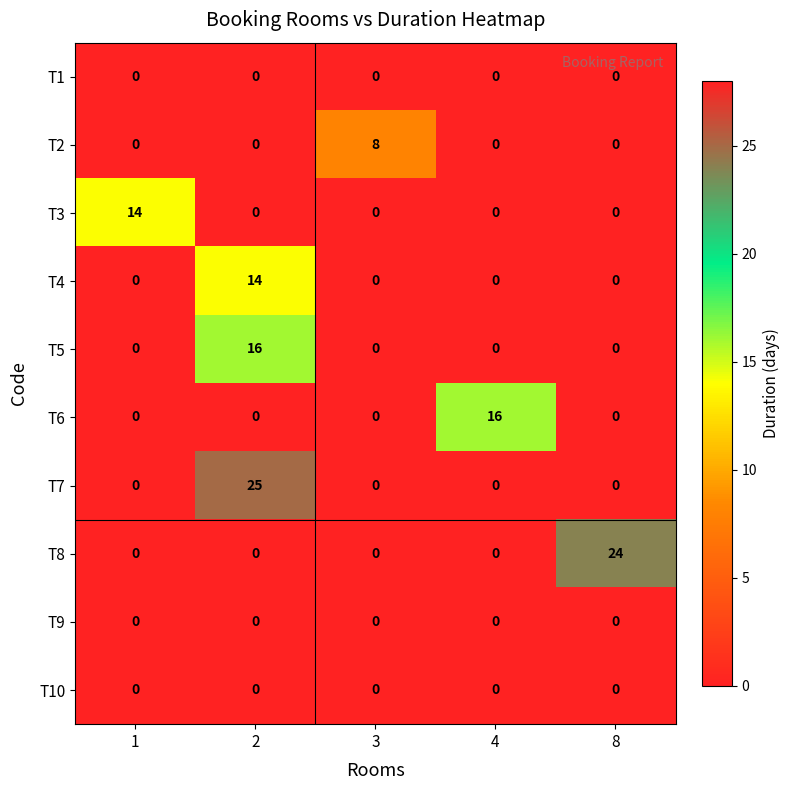

True or false: T7 has a value of 12 at 4.

False